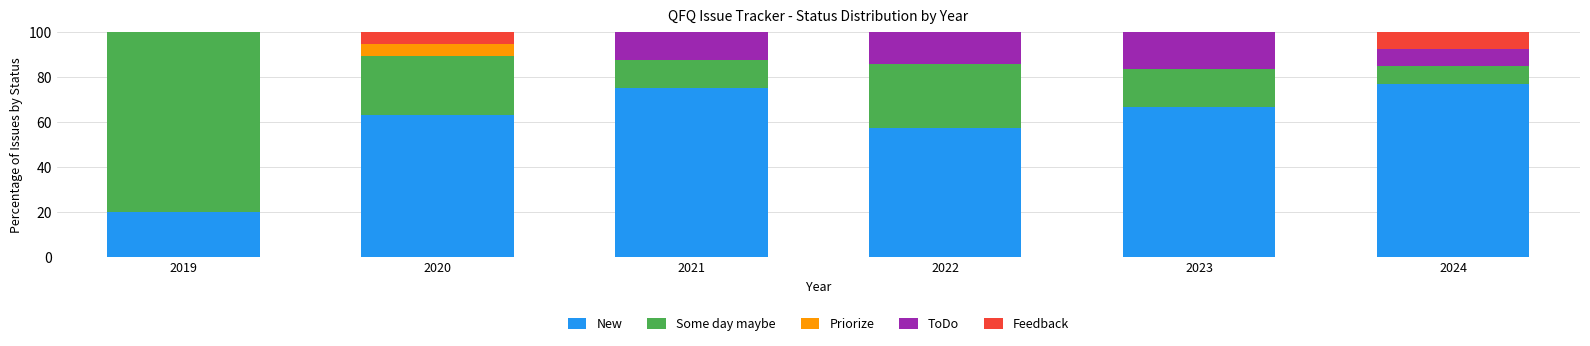

What is the sum of all New values?

358.9